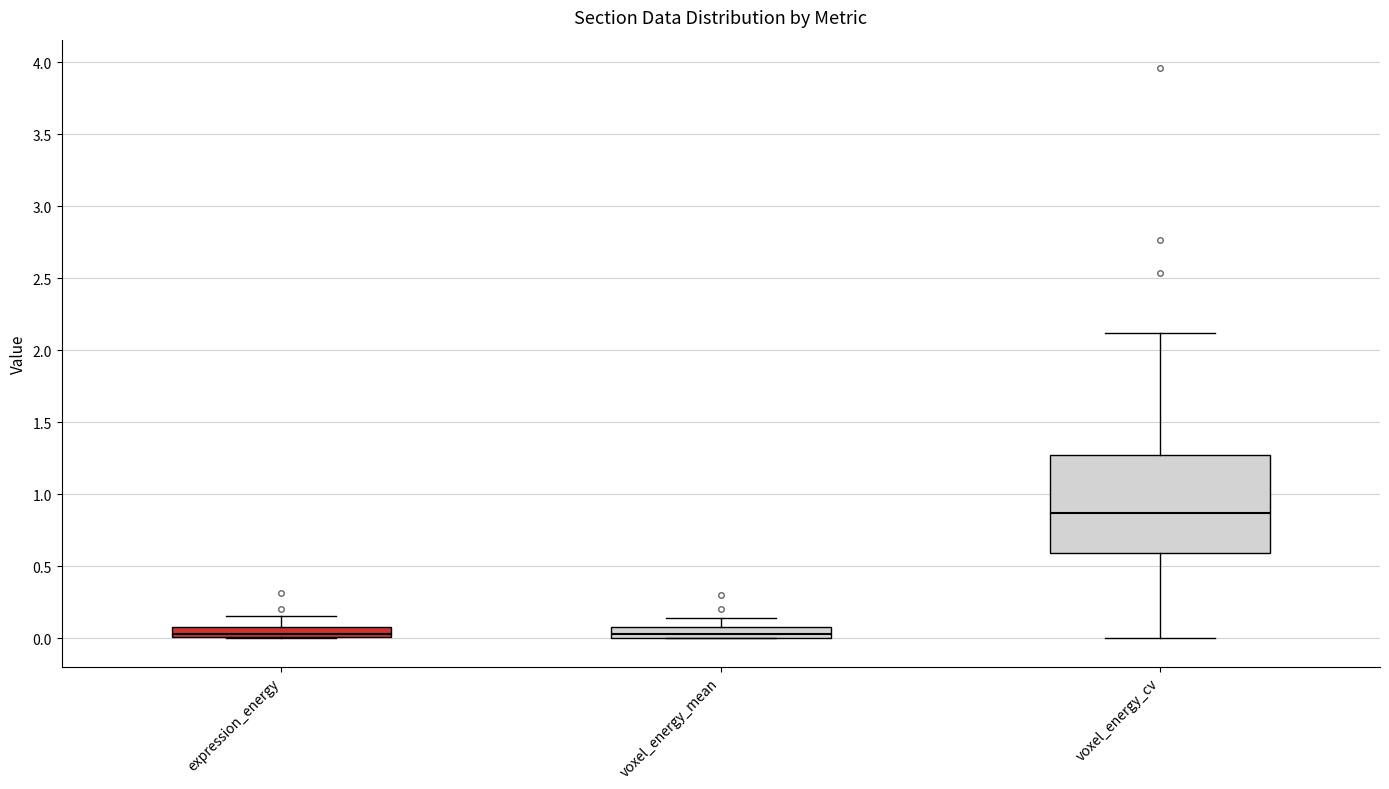

Where does the upper whisker of the box for voxel_energy_cv end on the y-axis? The values are not printed on the chart, so give them approximately, as read against the axis.

2.10